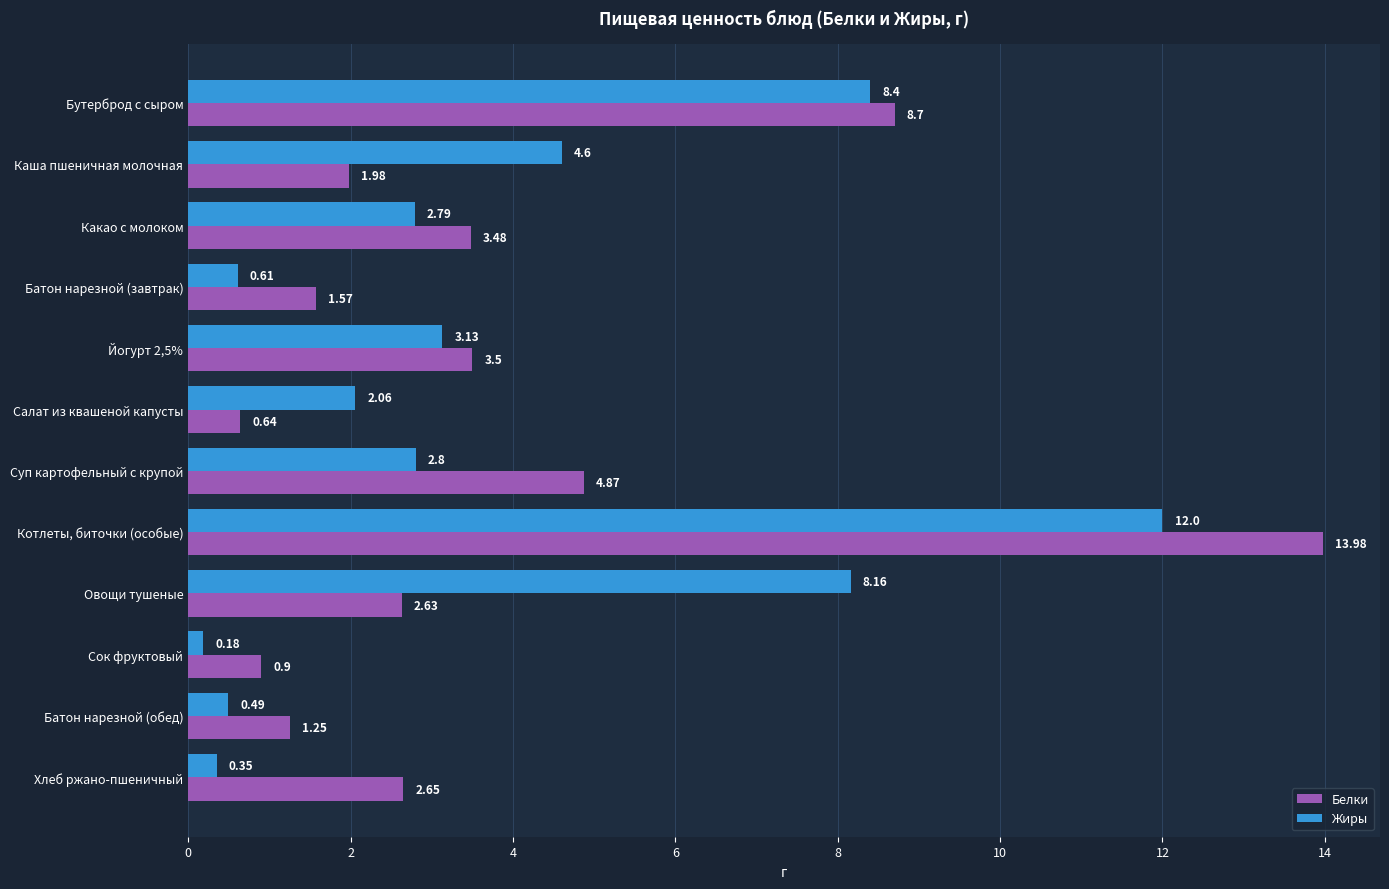

What is the total value across all series at Салат из квашеной капусты?

2.7